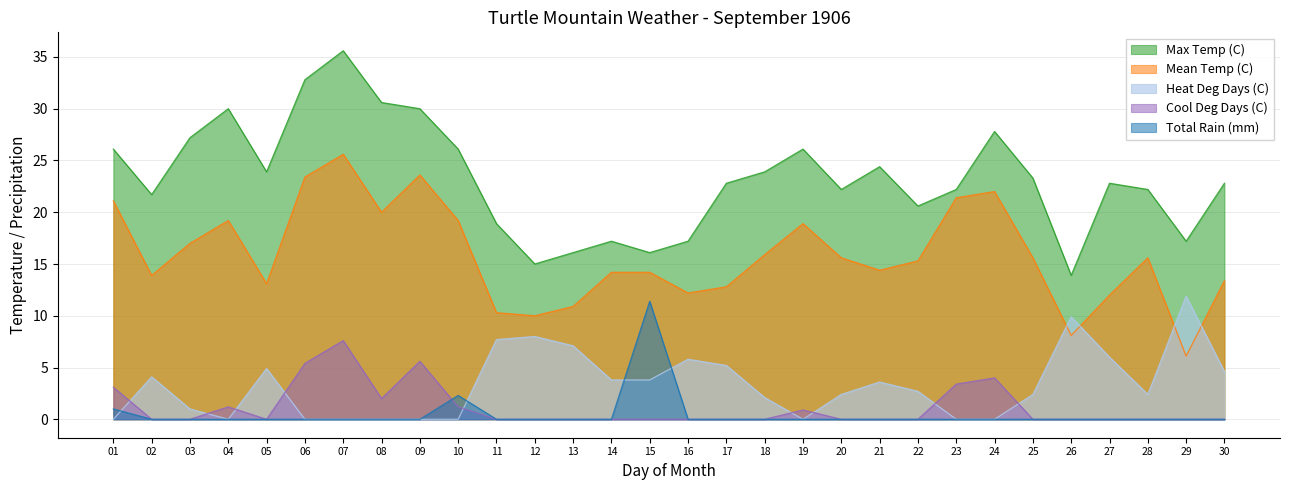

What is the maximum value shown in the chart?

35.6